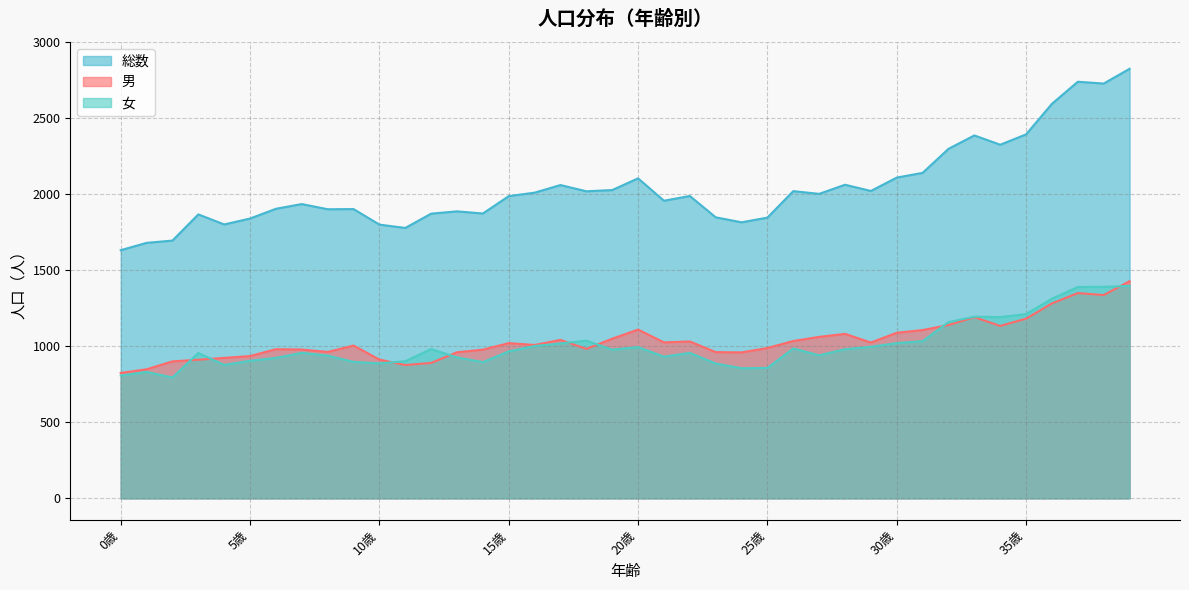

True or false: 総数 and 男 cross at least once.

False